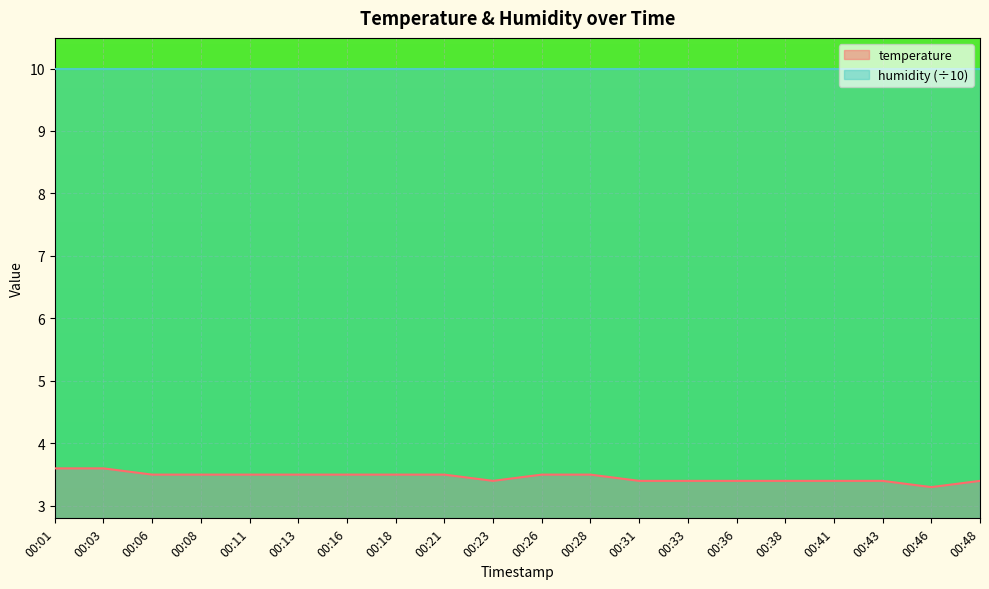

Is it true that the value at 00:08 is 2.4?

False